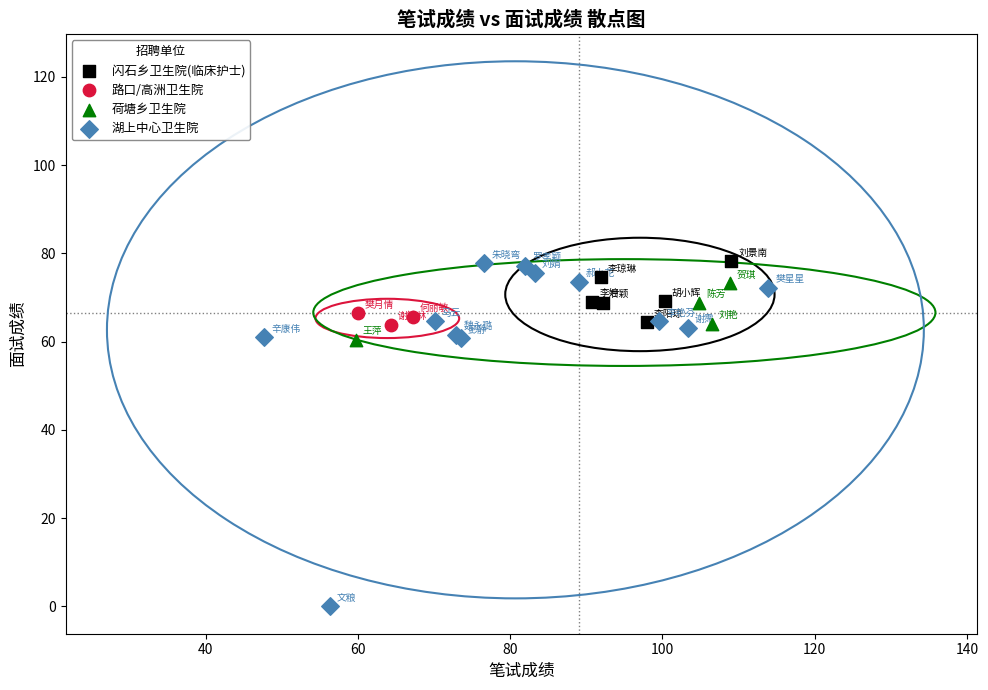

Which series contains the lowest Y value?

湖上中心卫生院